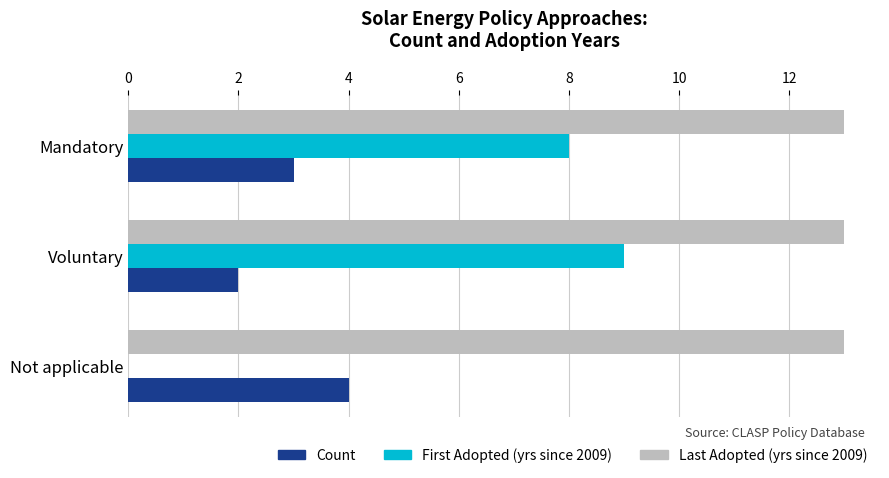

What is the sum of all Last Adopted (yrs since 2009) values?

39